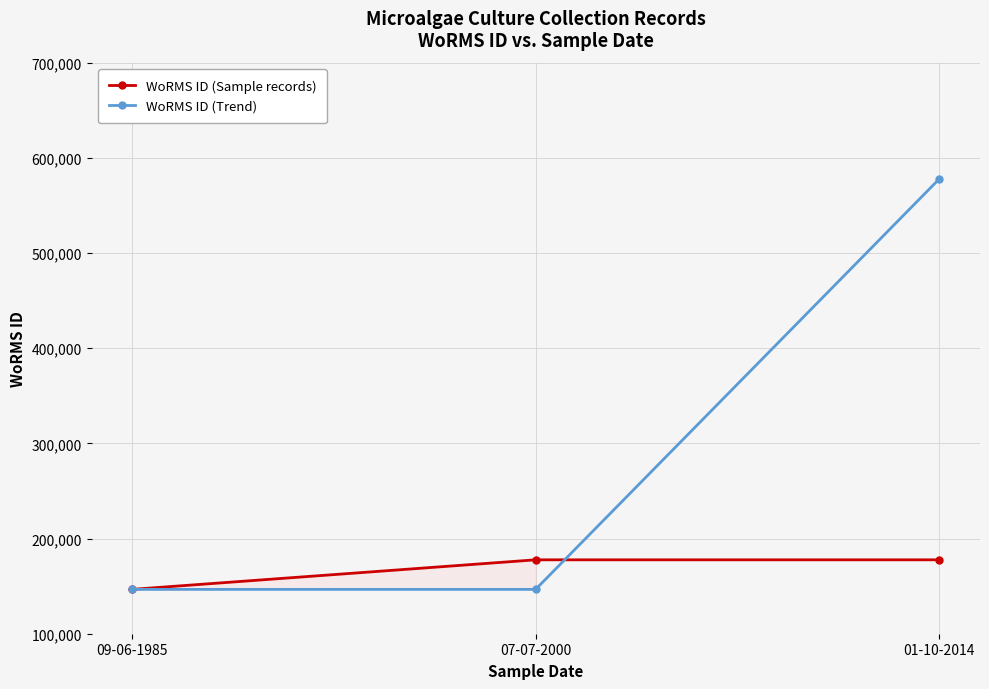

Is the value of WoRMS ID (Sample records) at 07-07-2000 greater than the value of WoRMS ID (Trend) at 09-06-1985?

Yes